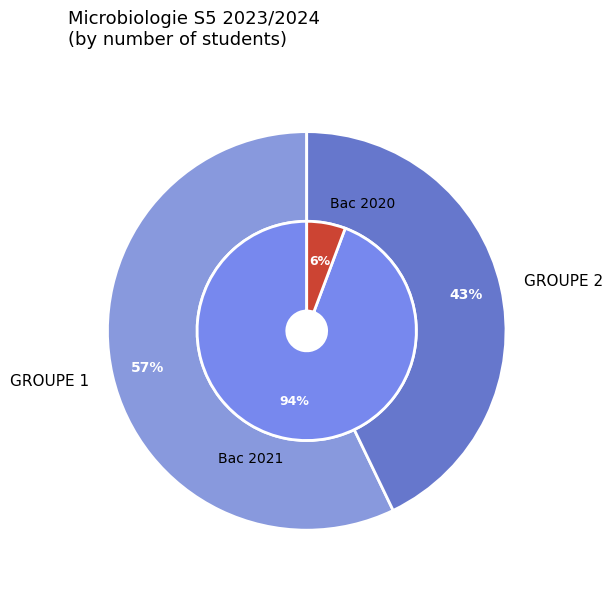

Do 2021 and section 1 together represent more than half of the pie?

No